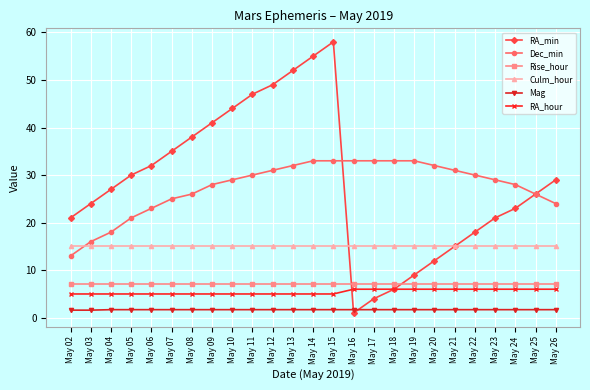

True or false: Culm_hour has a value of 22.6 at May 12.

False